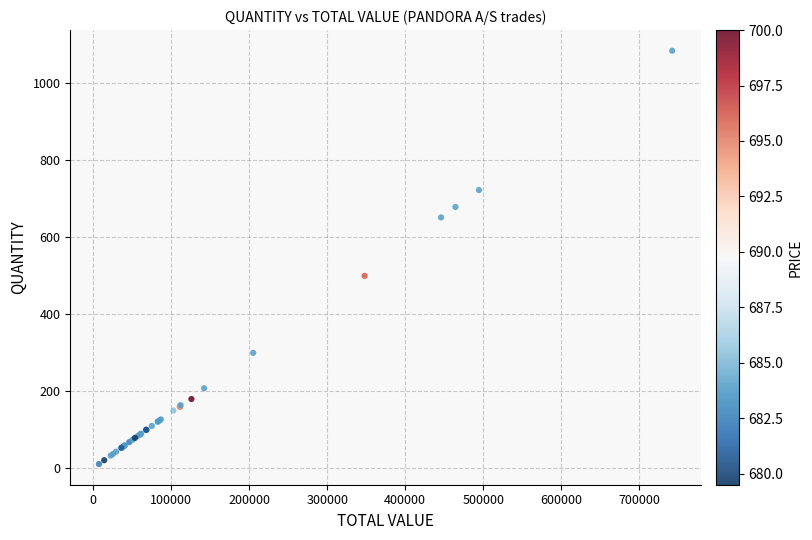

What Y value in the scatter plot is closest to 548?

500